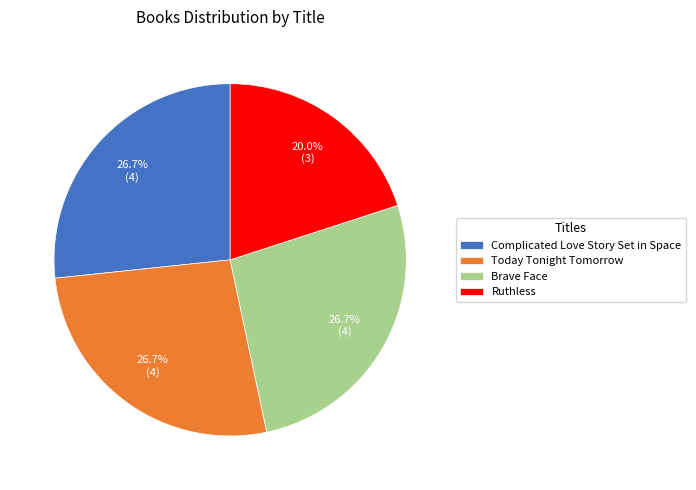

Which has a higher value, Brave Face or Ruthless?

Brave Face